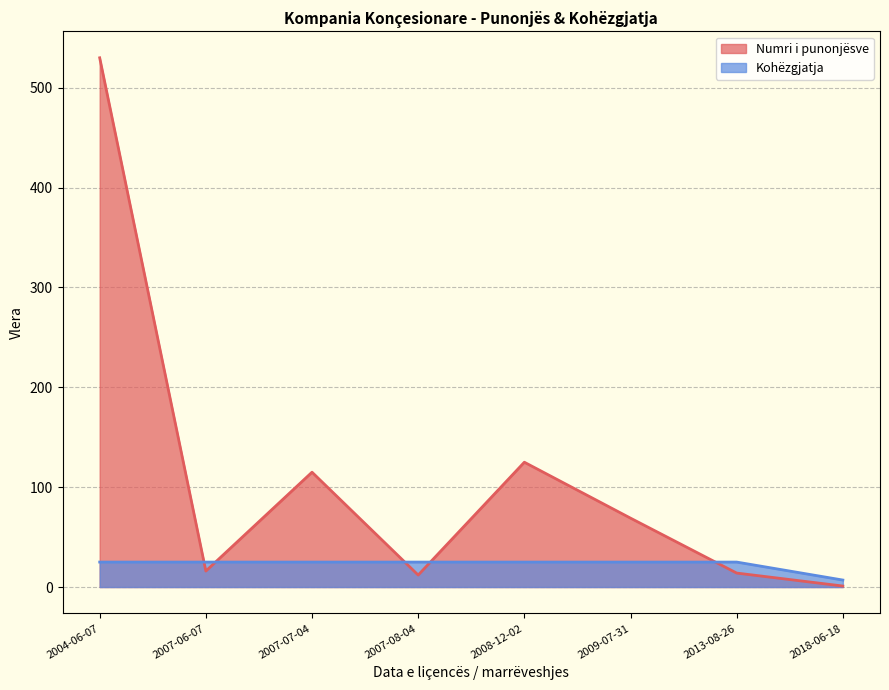

At which category is the sum across all series the highest?

2004-06-07